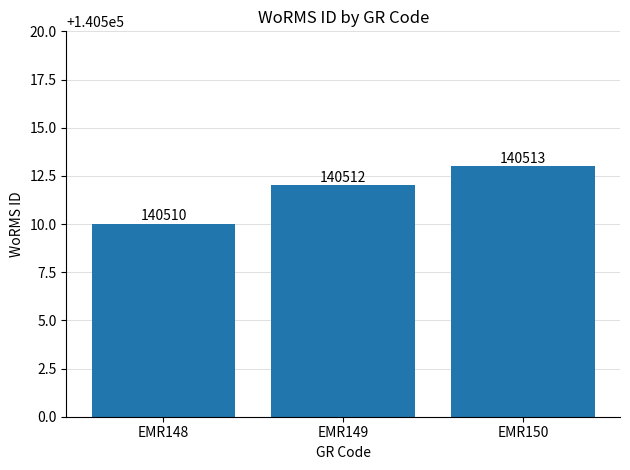

What is the smallest value displayed?

140510